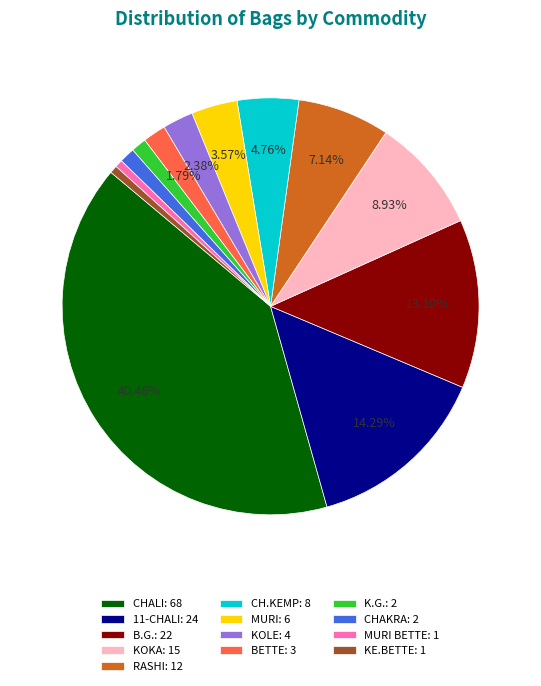

Do KE.BETTE: 1 and BETTE: 3 together represent more than half of the pie?

No